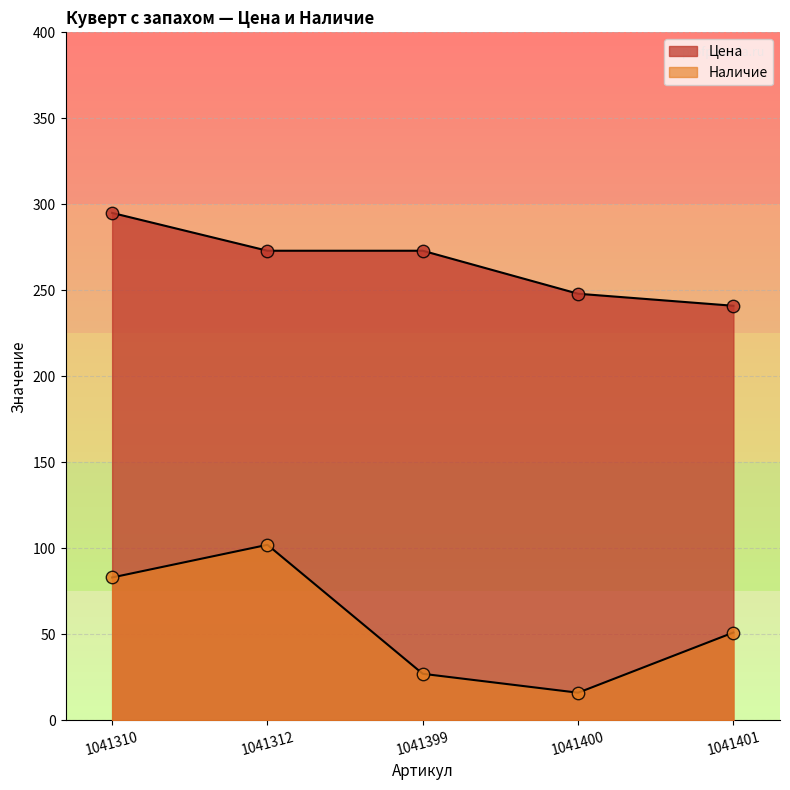

Which series contains the highest Y value?

Цена